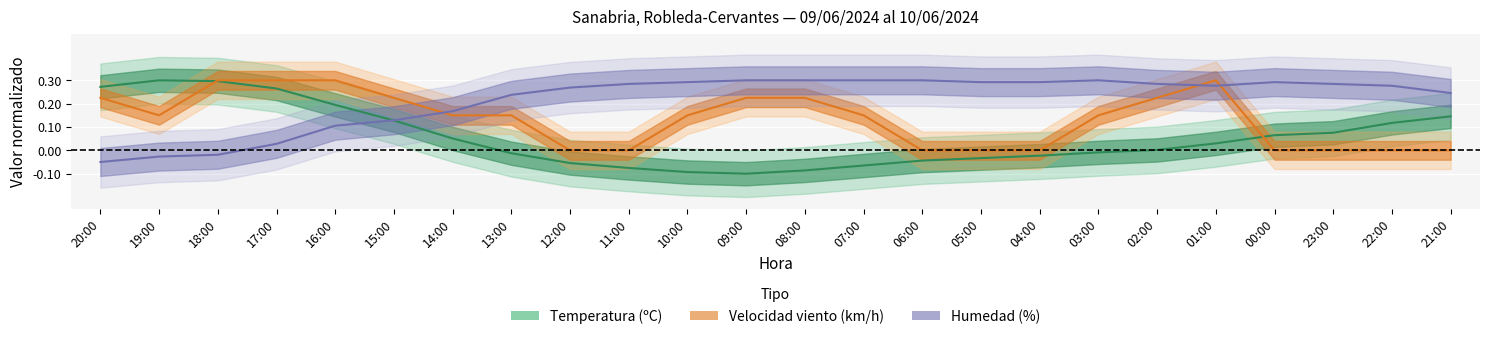

Is it true that Velocidad del viento (km/h) equals 0.3 at 09:00?

False